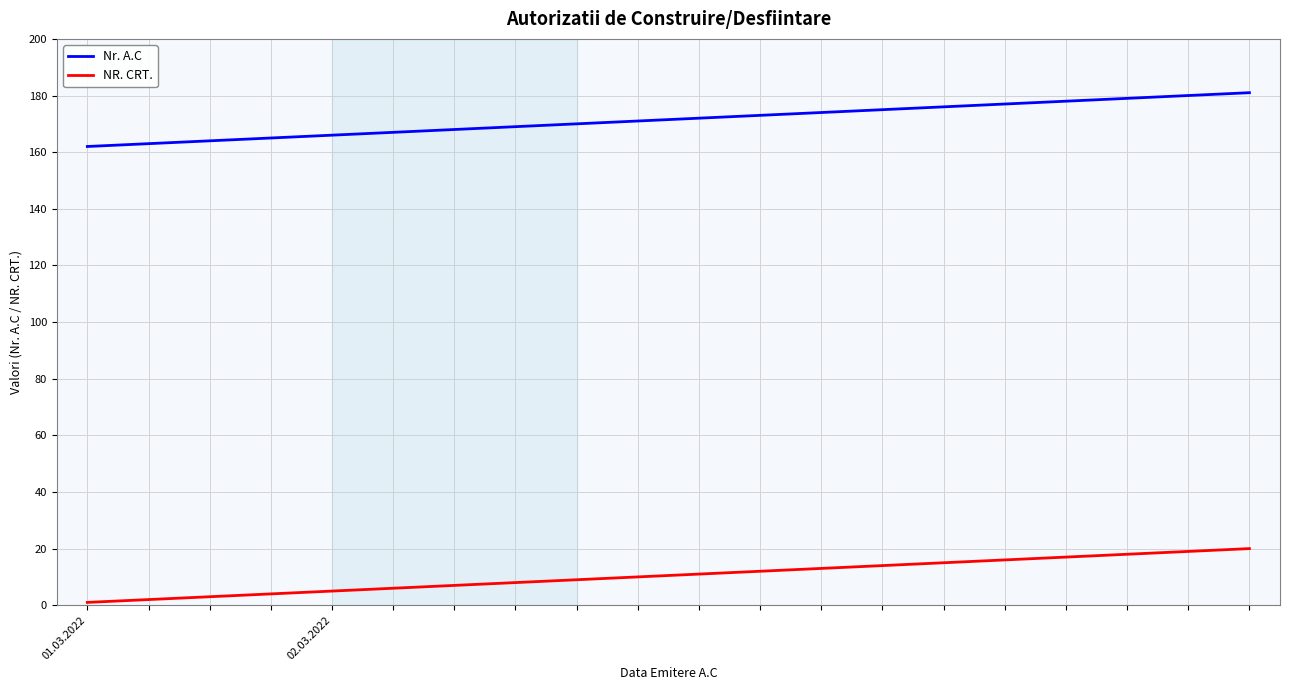

Rank the series by their average value, from lowest to highest.

NR. CRT., Nr. A.C